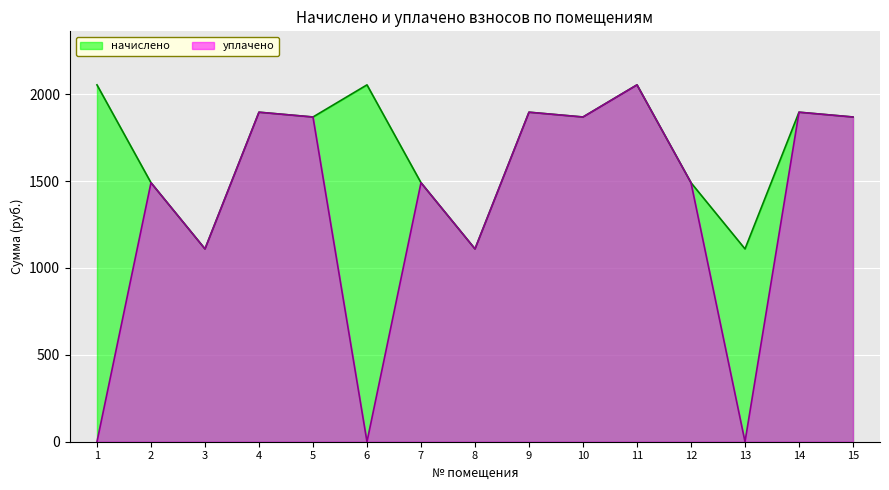

List the series in order of their overall mean, highest first.

начислено, уплачено